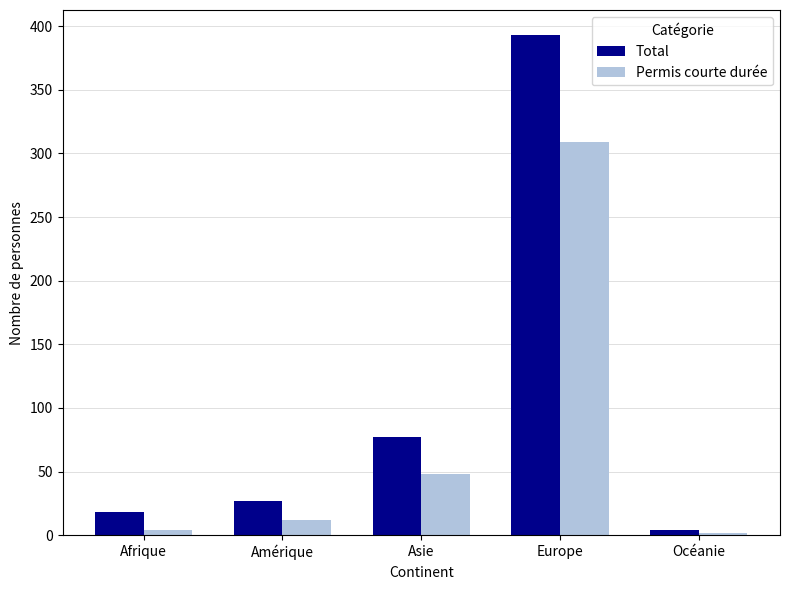

Reading left to right, list all the values displayed in this chart.

Total: 18	27	77	393	4
Permis courte durée: 4	12	48	309	2